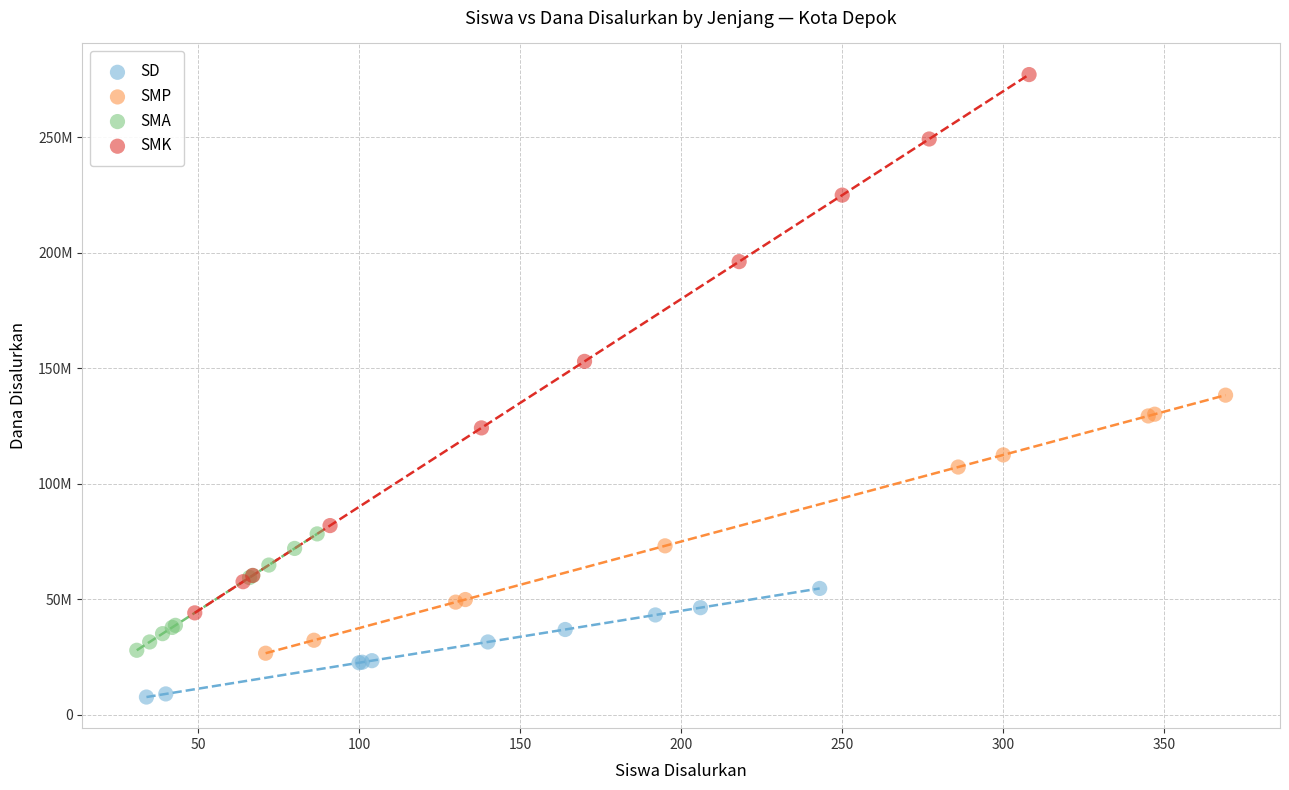

Which series contains the highest Y value?

SMK